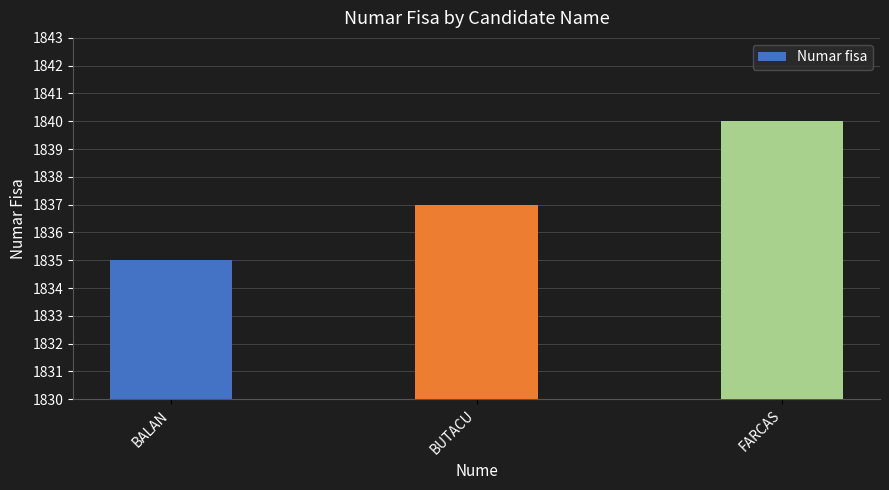

What position from the right is BALAN?

3